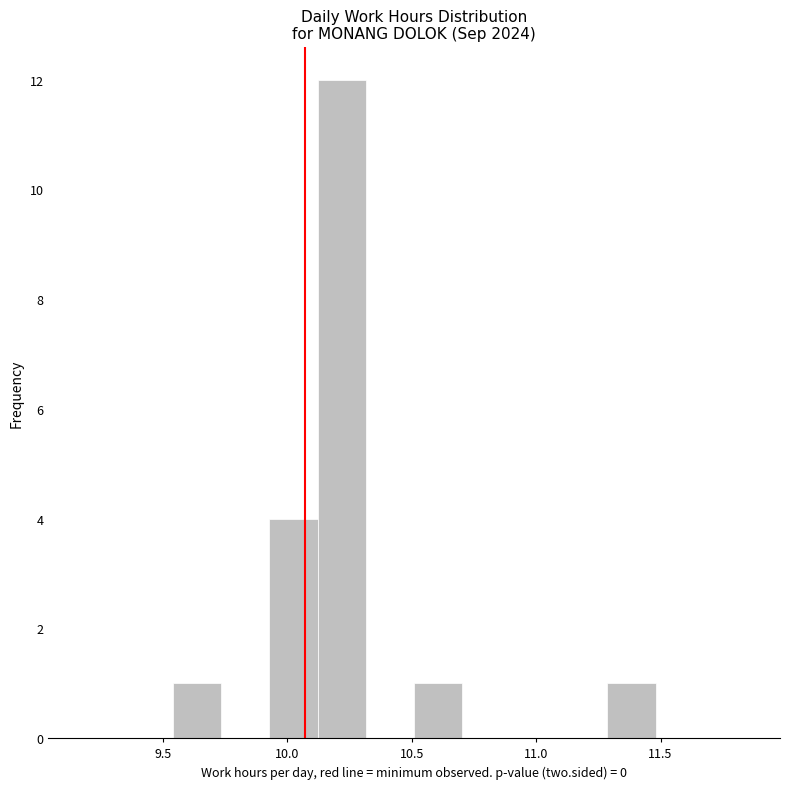

Around what value on the x-axis is the tallest bar? Give the approximate position of its centre, as read against the axis.

10.20